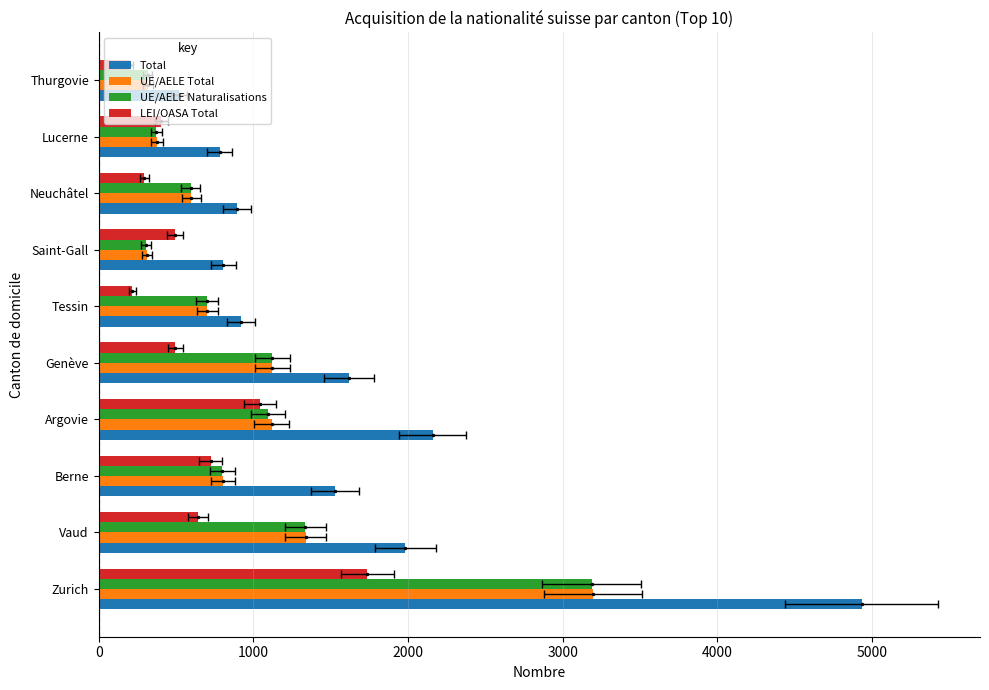

What is the maximum value shown in the chart?

4934